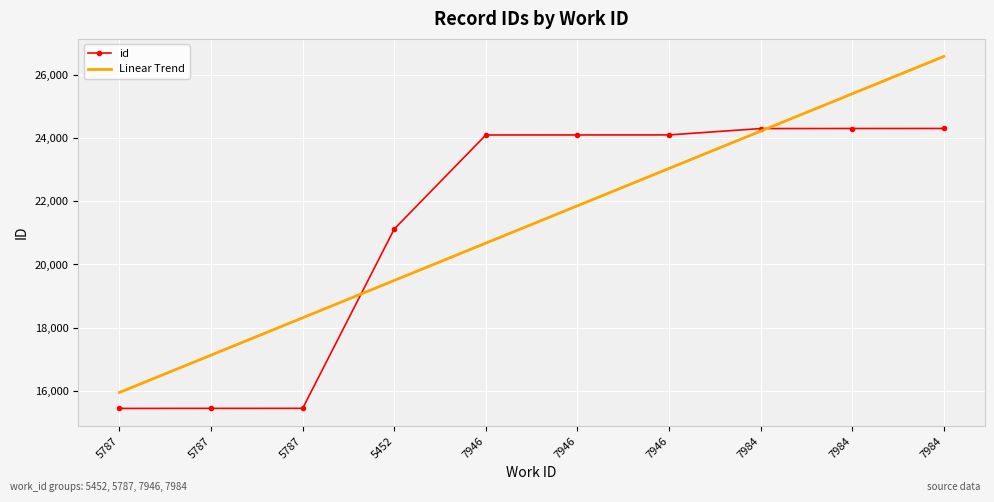

What is the label of the 9th point from the left?

7984